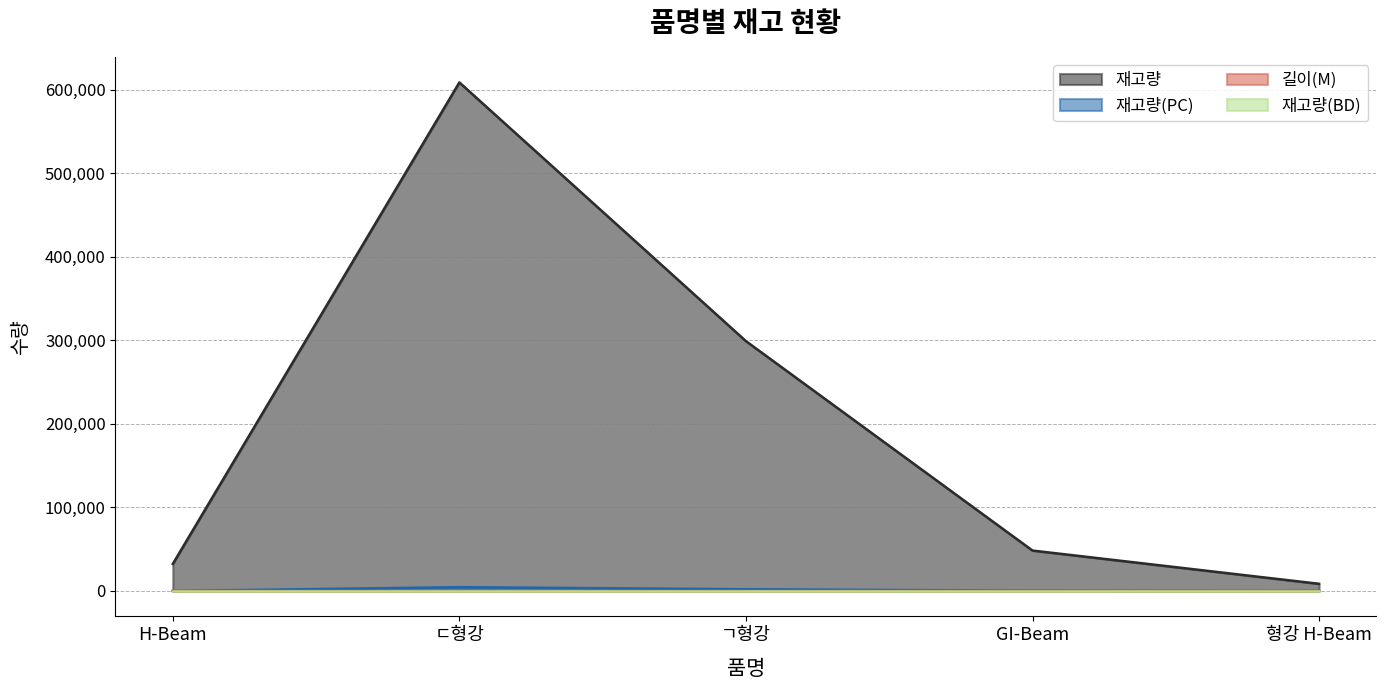

How many values in the 길이(M) series are below 10?

1